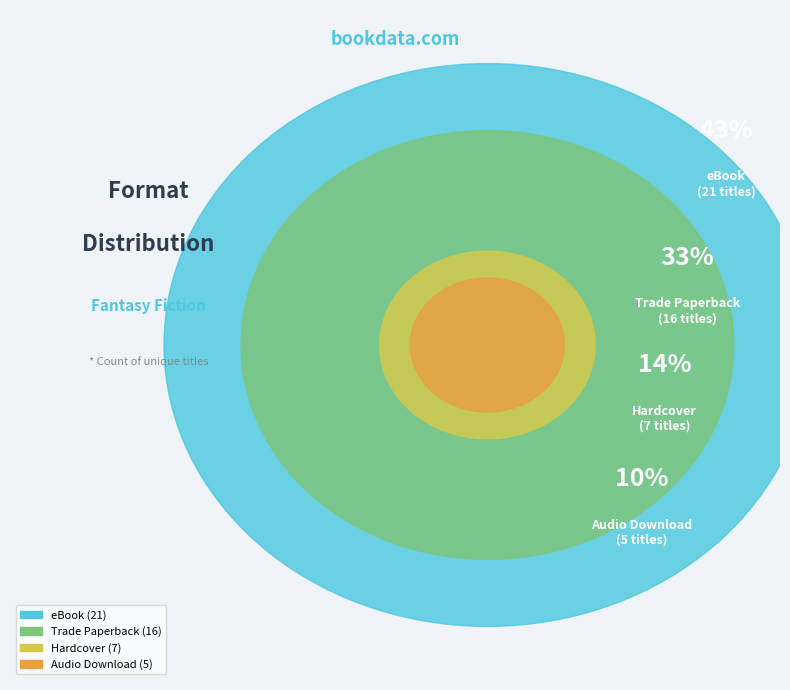

Does Audio Download account for over 50% of the chart?

No